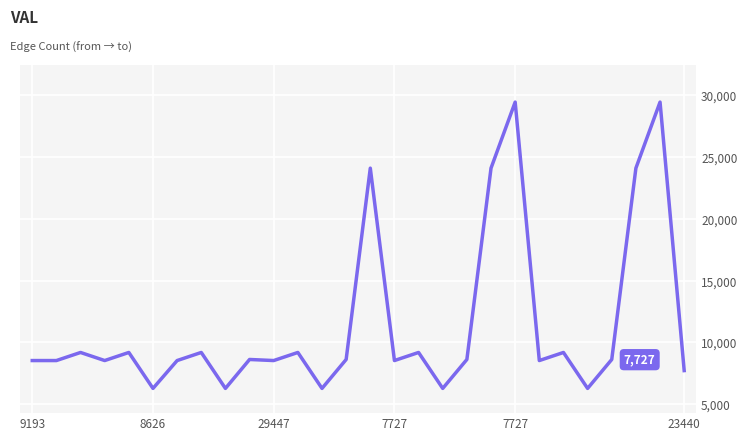

What is the smallest value displayed?

6285